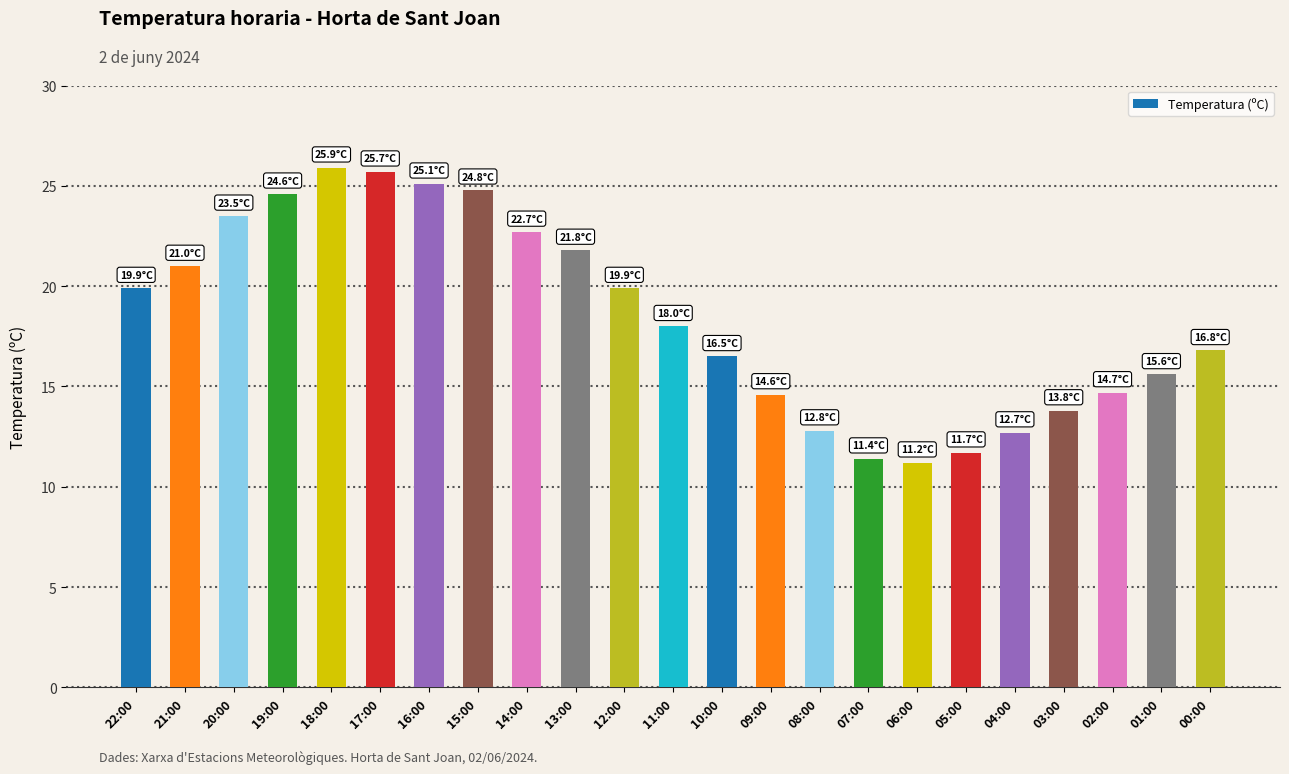

What is the sum of the values at 14:00 and 16:00?

47.8